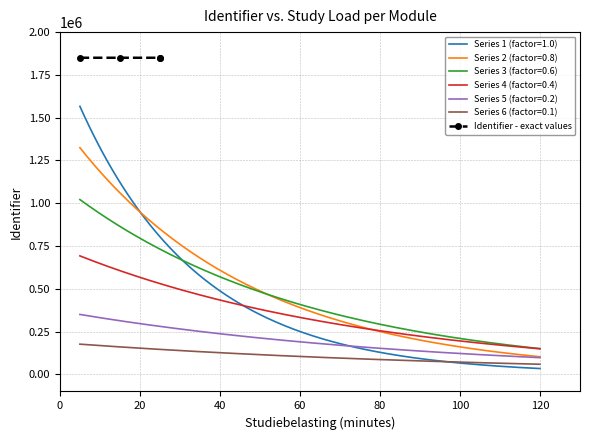

True or false: Series 4 (factor=0.4) and Series 5 (factor=0.2) cross at least once.

False